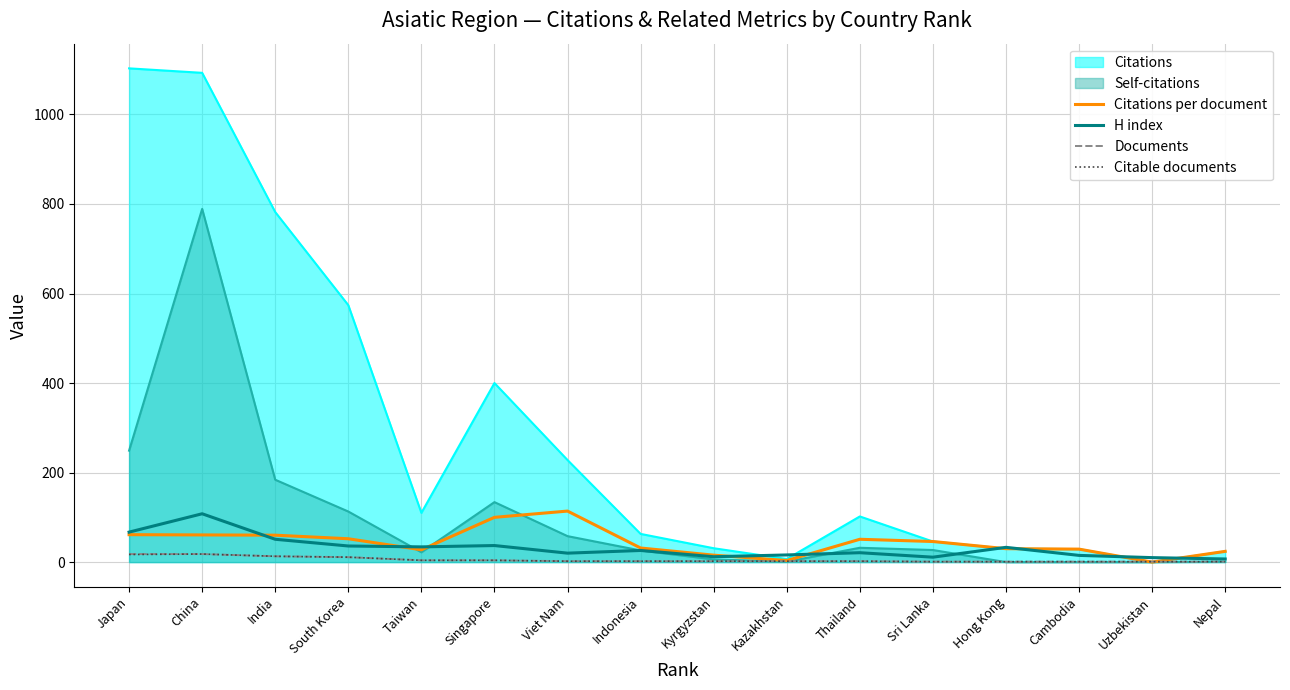

What is the difference between the maximum and second lowest values in the Documents series?

17.0